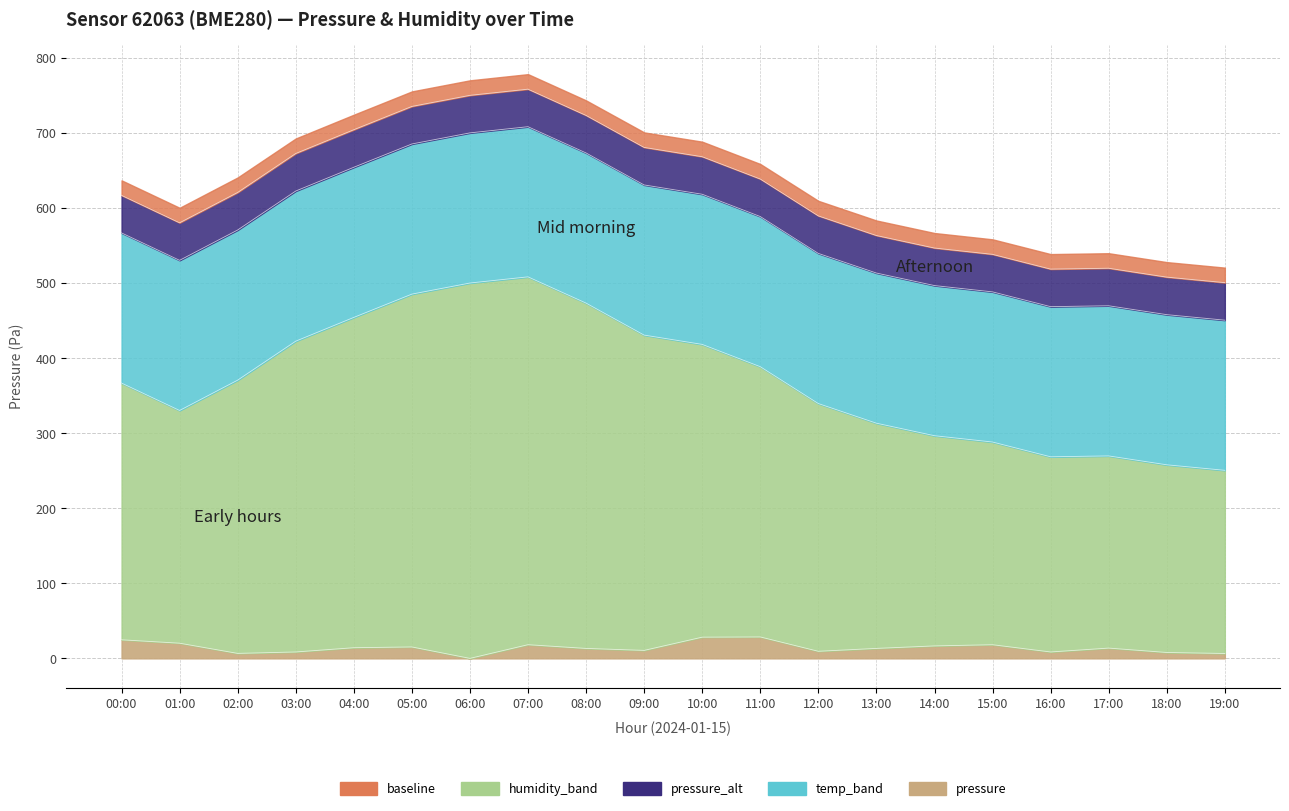

What is the highest value of the pressure_norm series?

28.6